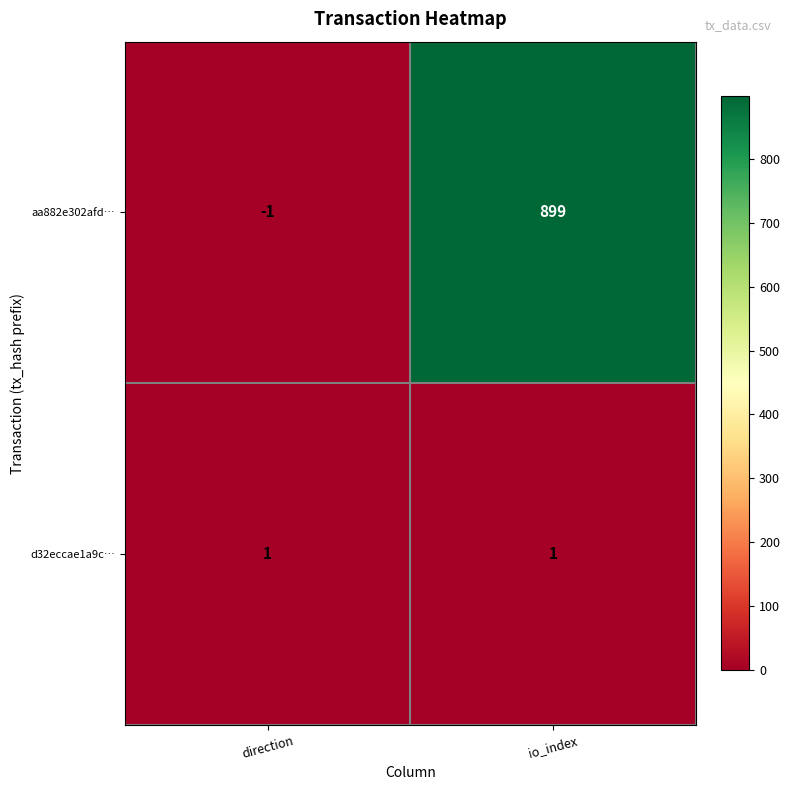

Reading left to right, list all the values displayed in this chart.

aa882e302afd…: -1	899
d32eccae1a9c…: 1	1